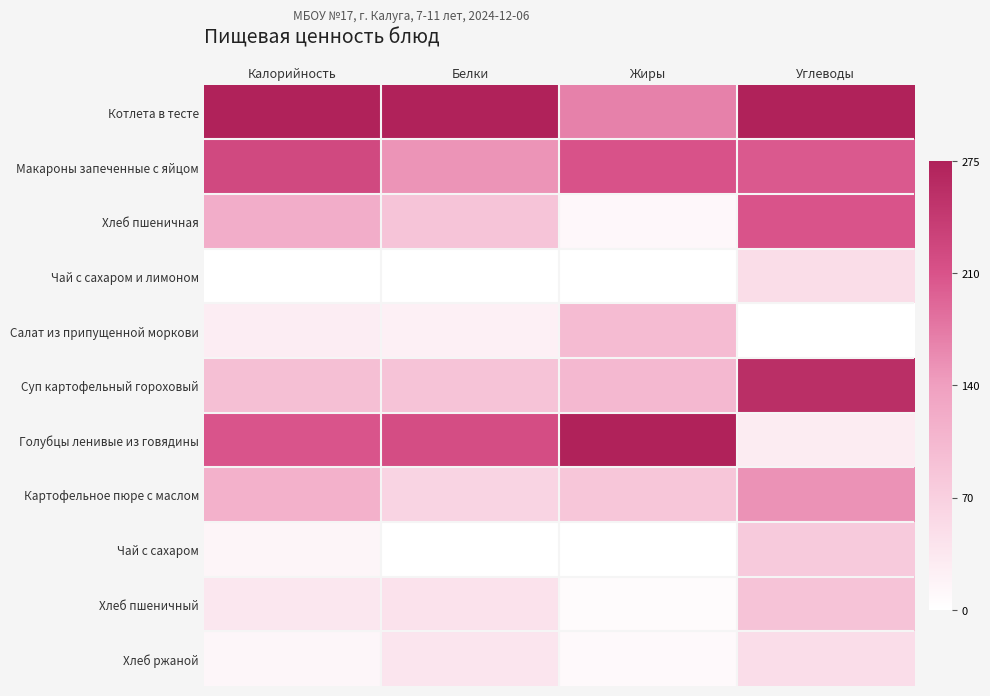

Reading left to right, list all the values displayed in this chart.

Котлета в тесте: Калорийность=1.0	Белки=1.0	Жиры=0.6	Углеводы=1.0
Макароны запеченные с яйцом: Калорийность=0.8	Белки=0.5	Жиры=0.8	Углеводы=0.7
Хлеб пшеничная: Калорийность=0.4	Белки=0.3	Жиры=0.0	Углеводы=0.7
Чай с сахаром и лимоном: Калорийность=0.0	Белки=0.0	Жиры=0.0	Углеводы=0.2
Салат из припущенной моркови: Калорийность=0.1	Белки=0.1	Жиры=0.4	Углеводы=0.0
Суп картофельный гороховый: Калорийность=0.3	Белки=0.3	Жиры=0.4	Углеводы=0.9
Голубцы ленивые из говядины: Калорийность=0.7	Белки=0.8	Жиры=1.0	Углеводы=0.1
Картофельное пюре с маслом: Калорийность=0.4	Белки=0.2	Жиры=0.3	Углеводы=0.5
Чай с сахаром: Калорийность=0.1	Белки=0.0	Жиры=0.0	Углеводы=0.3
Хлеб пшеничный: Калорийность=0.1	Белки=0.2	Жиры=0.0	Углеводы=0.3
Хлеб ржаной: Калорийность=0.0	Белки=0.1	Жиры=0.0	Углеводы=0.2